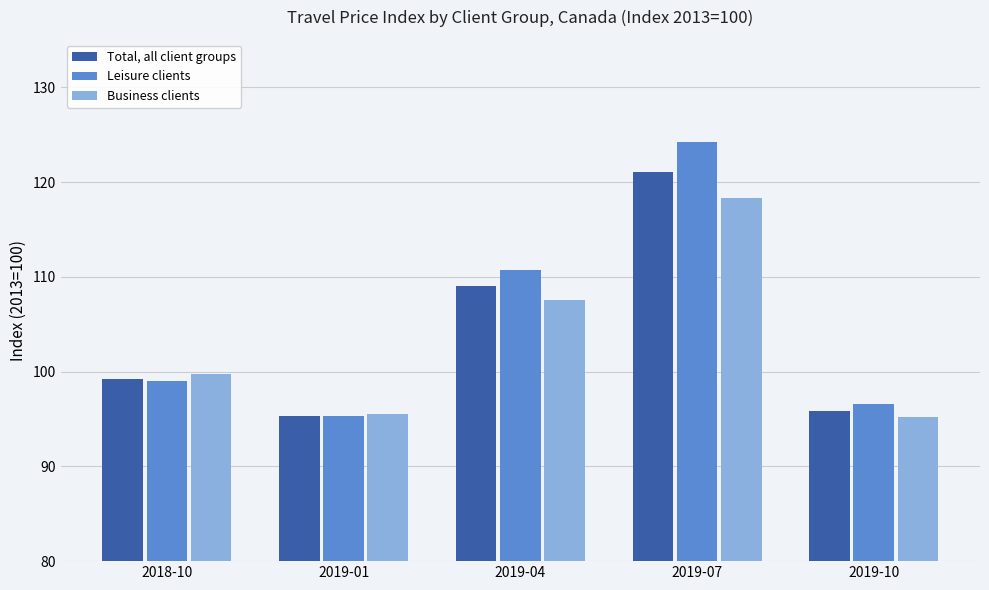

Between 2018-10 and 2019-01, which series saw the biggest shift?

Business clients